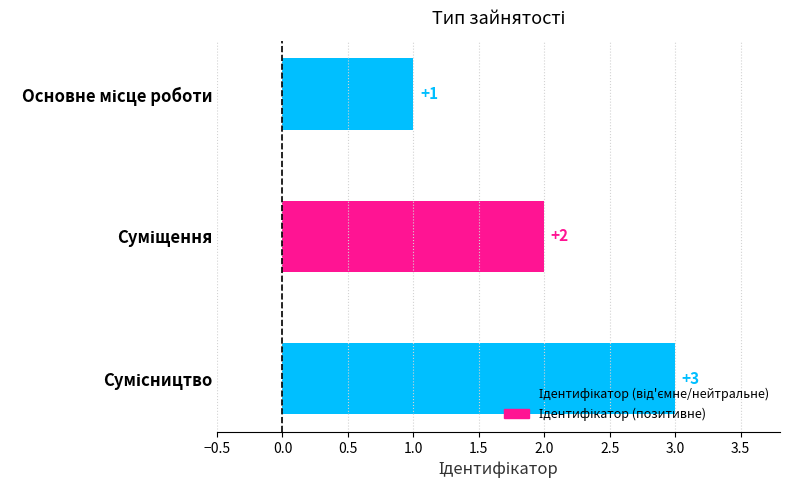

What is the value of the 1st bar from the top?

1